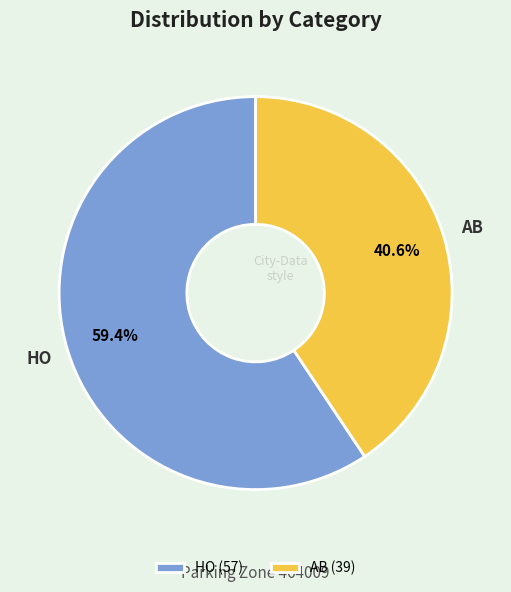

What is the ratio of the value at HO (57) to the value at AB (39)?

1.5